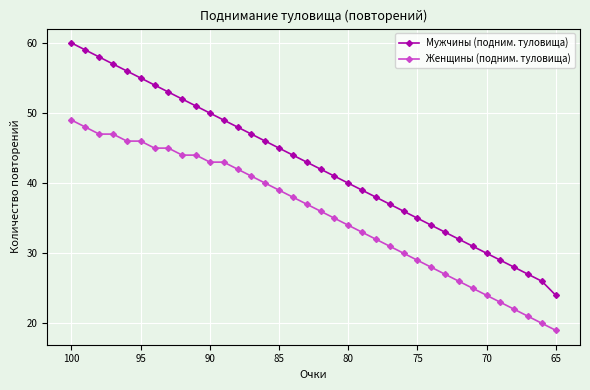

Which has a higher value, 30 or 105?

105